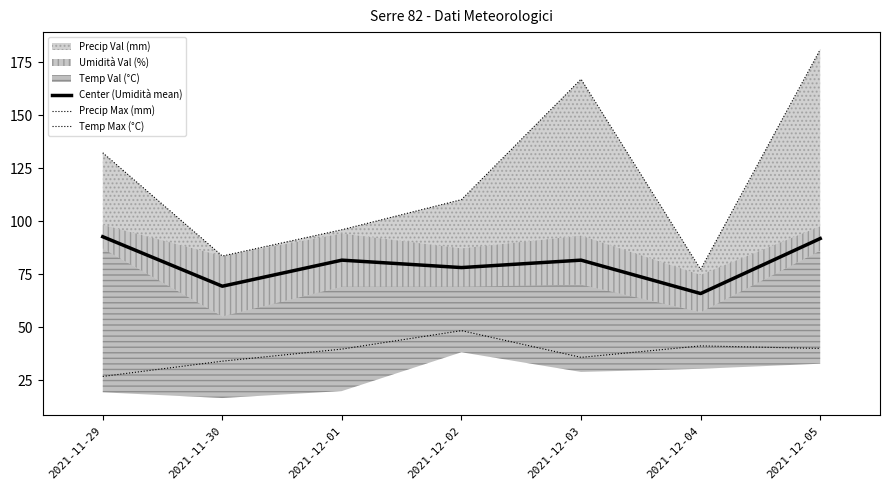

At which category is the sum across all series the highest?

2021-12-05